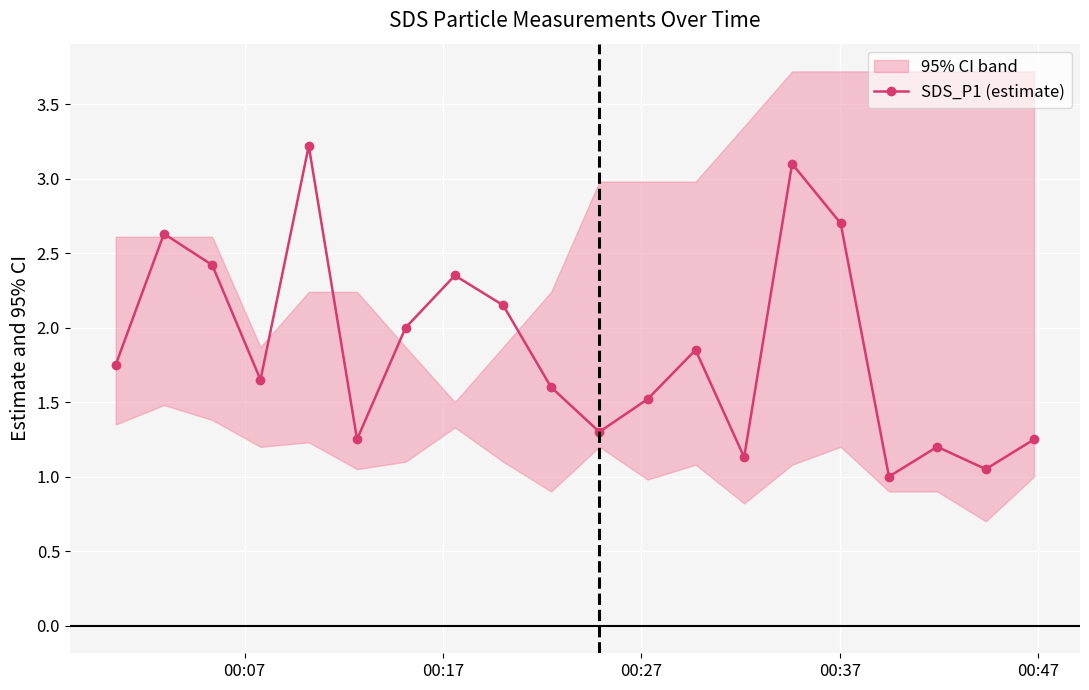

How many interior local valleys (lower than both neighbors) does the data have?

6